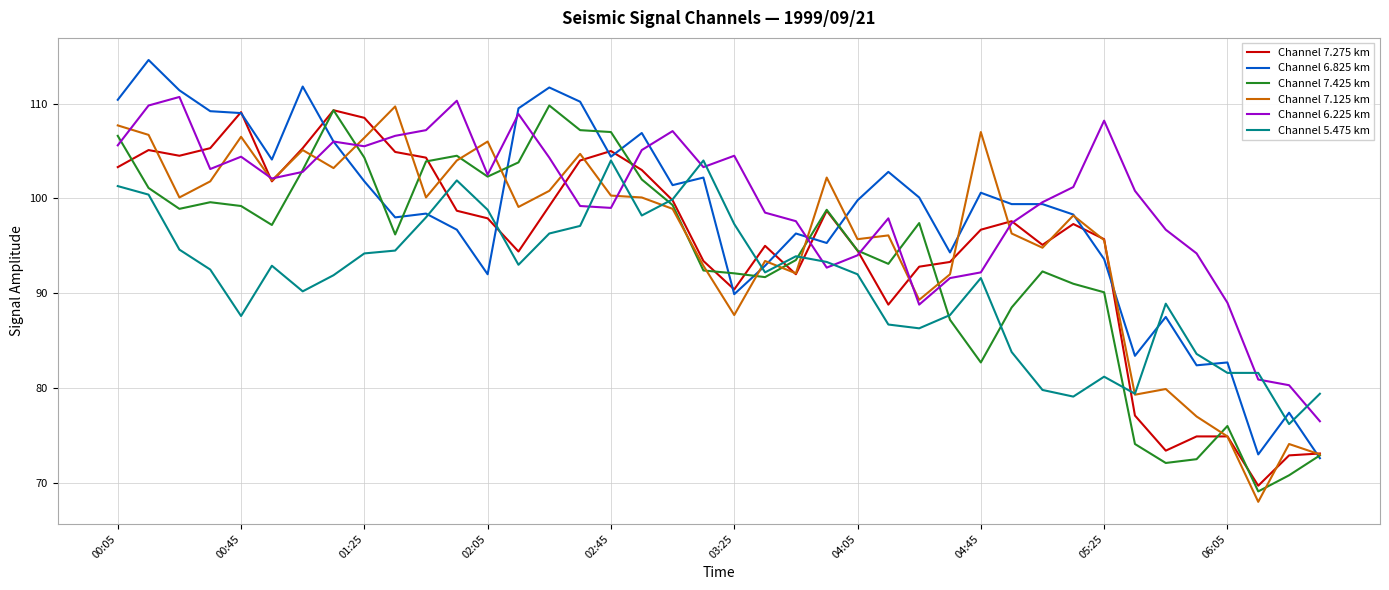

Which series has the largest total across all categories?

Channel 6.225 km